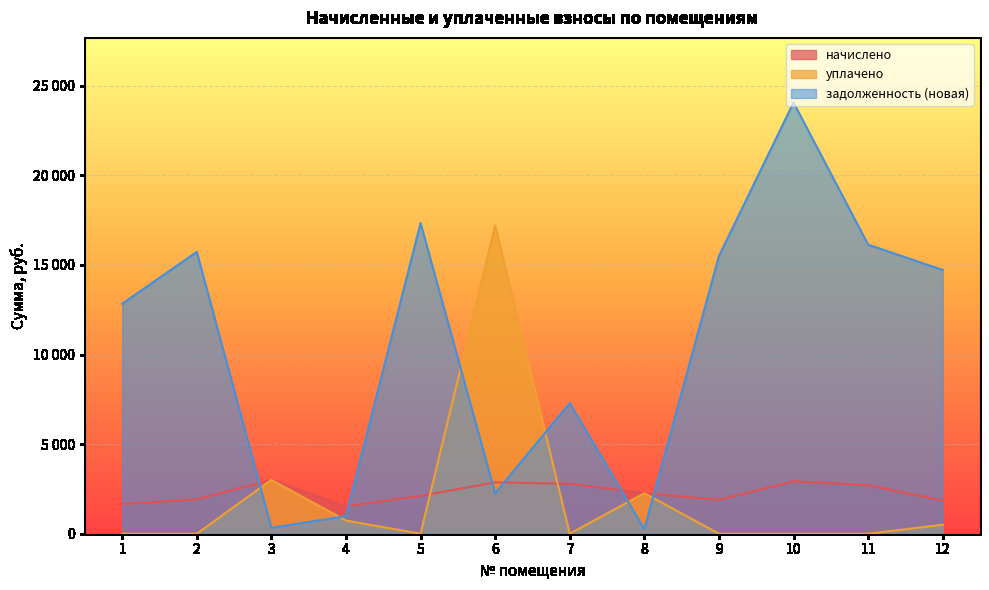

What is the difference between the maximum and minimum values in the уплачено series?

17200.6